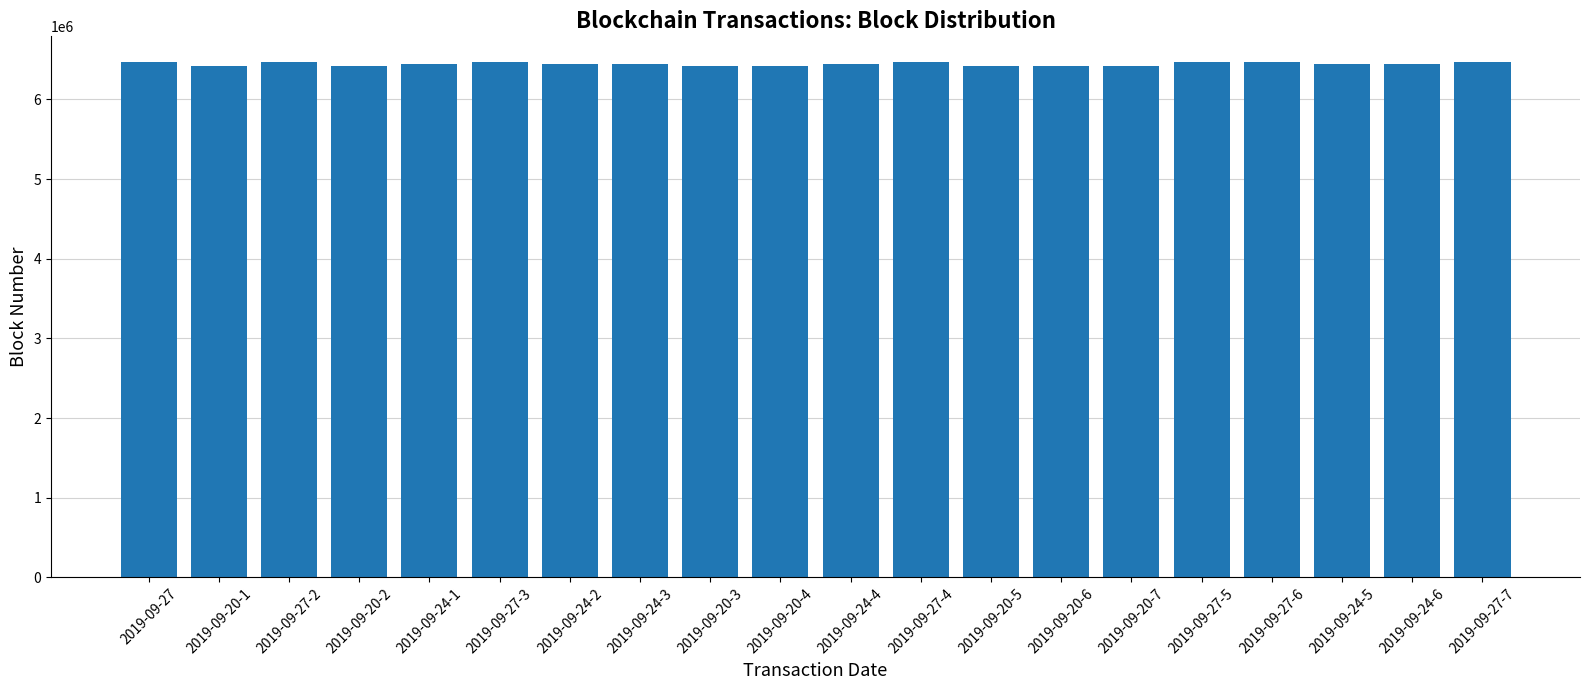

What position from the left is 2019-09-27-4?

12